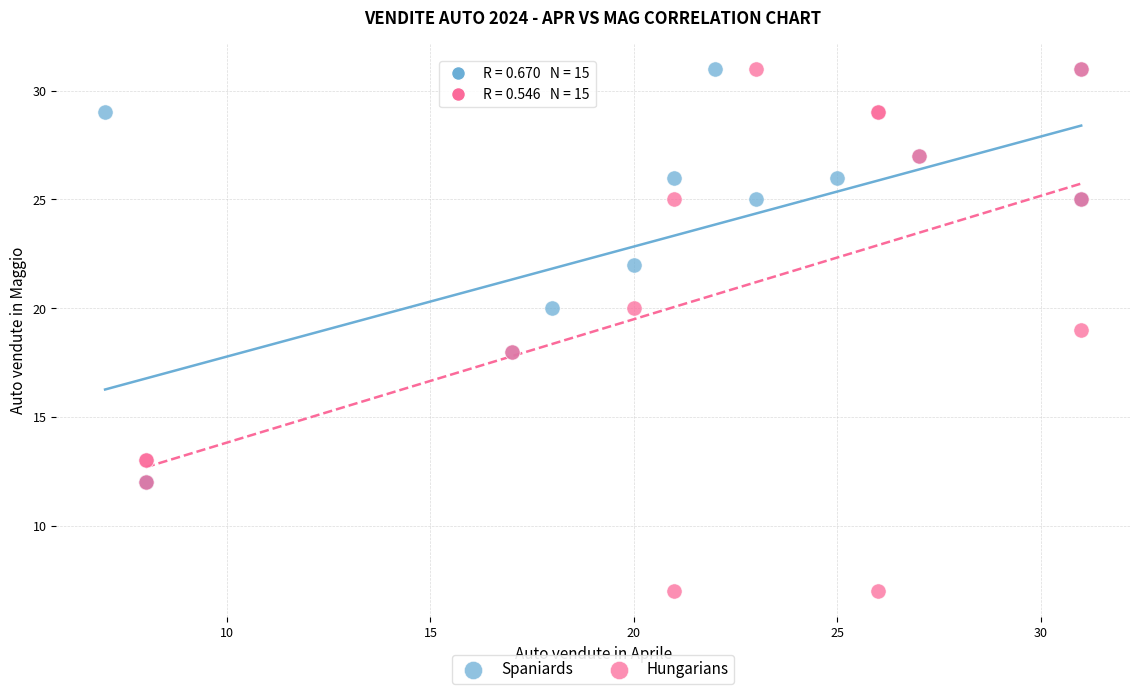

Which series contains the lowest Y value?

Hungarians